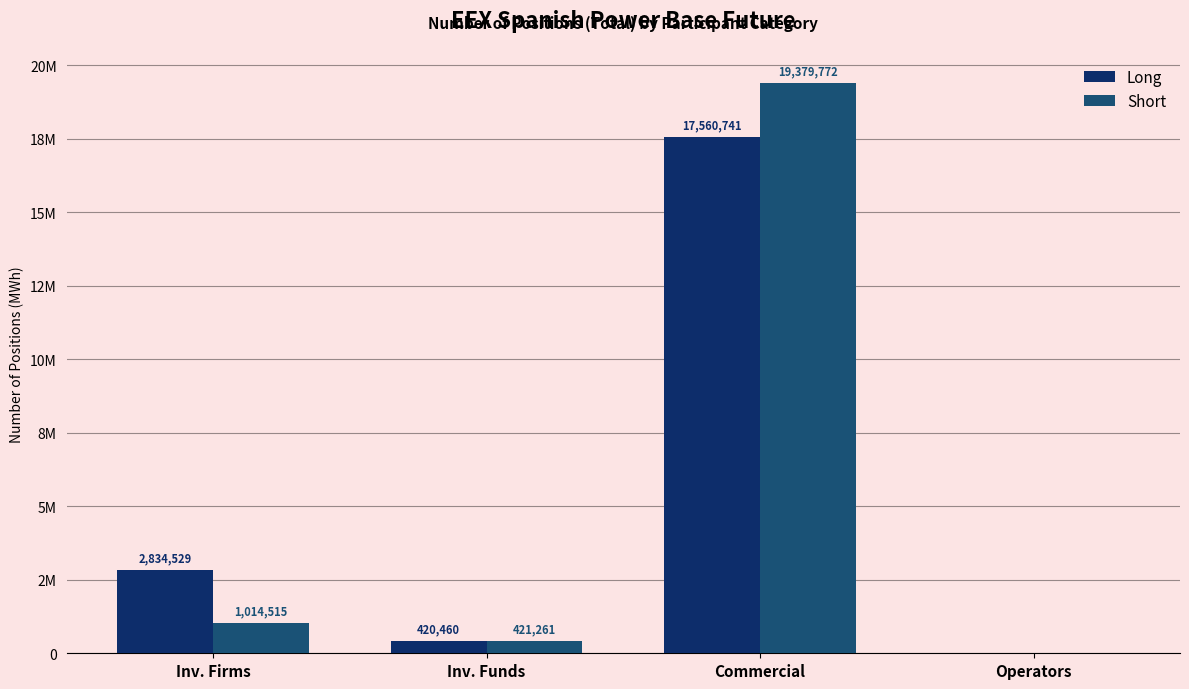

What are all the series names shown in the legend?

Long, Short